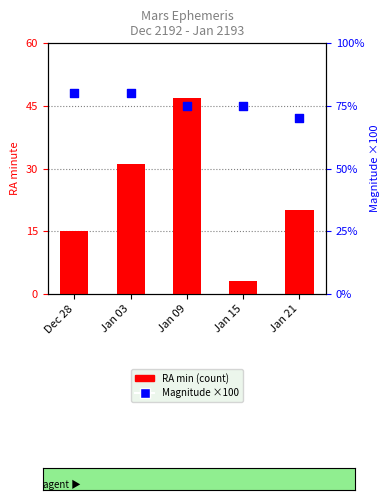

At how many categories does at least one series exceed 90?

5